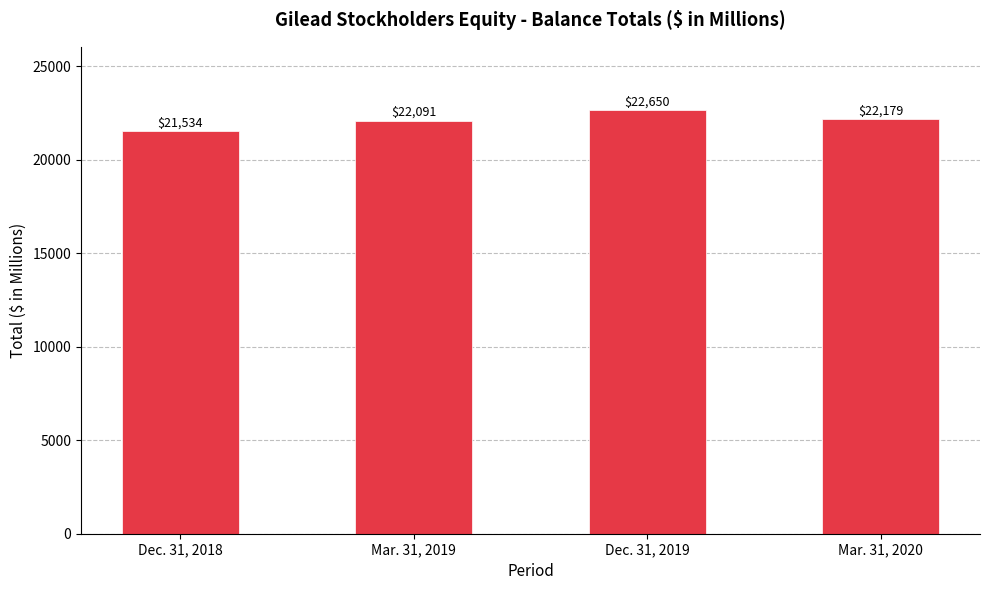

How many values are below 22179?

2